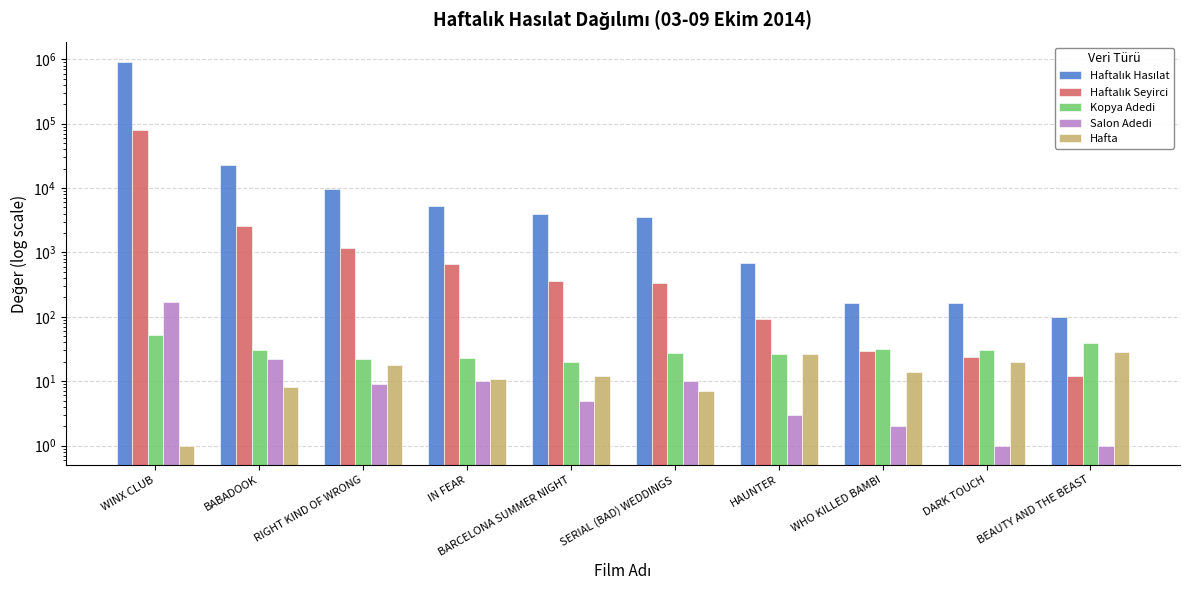

At RIGHT KIND OF WRONG, list the series in order from largest to smallest.

Haftalık Hasılat, Haftalık Seyirci, Kopya Adedi, Hafta, Salon Adedi